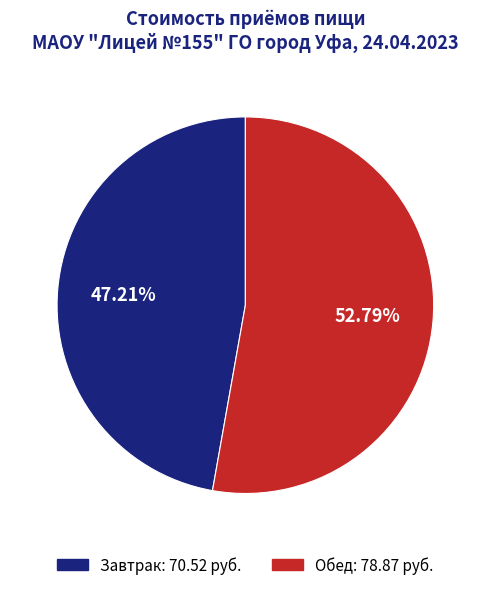

Which has a higher value, Завтрак or Обед?

Обед